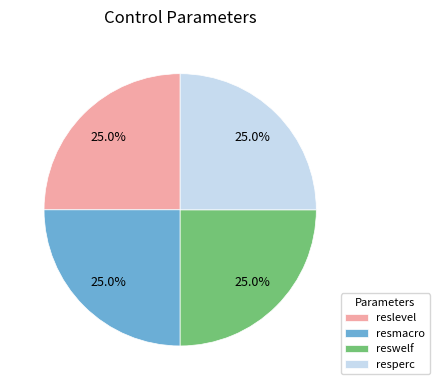

What percentage is NOT represented by reslevel?

75.0%